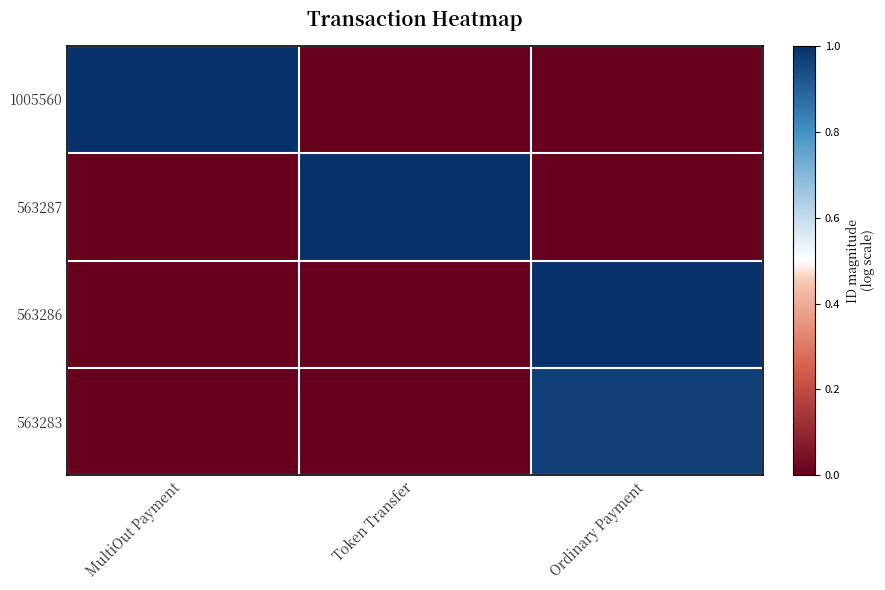

At which category is the sum across all series the highest?

Ordinary Payment